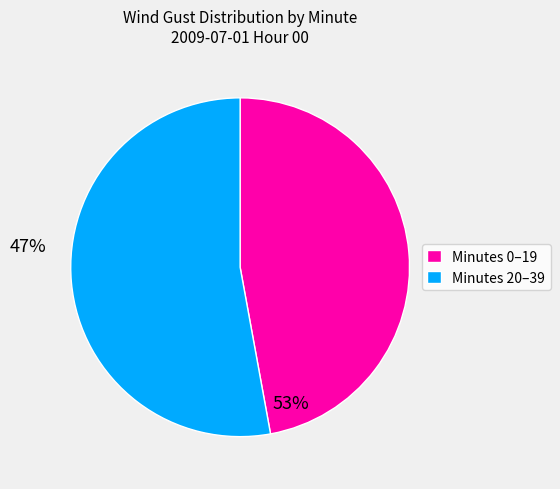

What is the largest slice in the pie chart?

Minutes 20–39